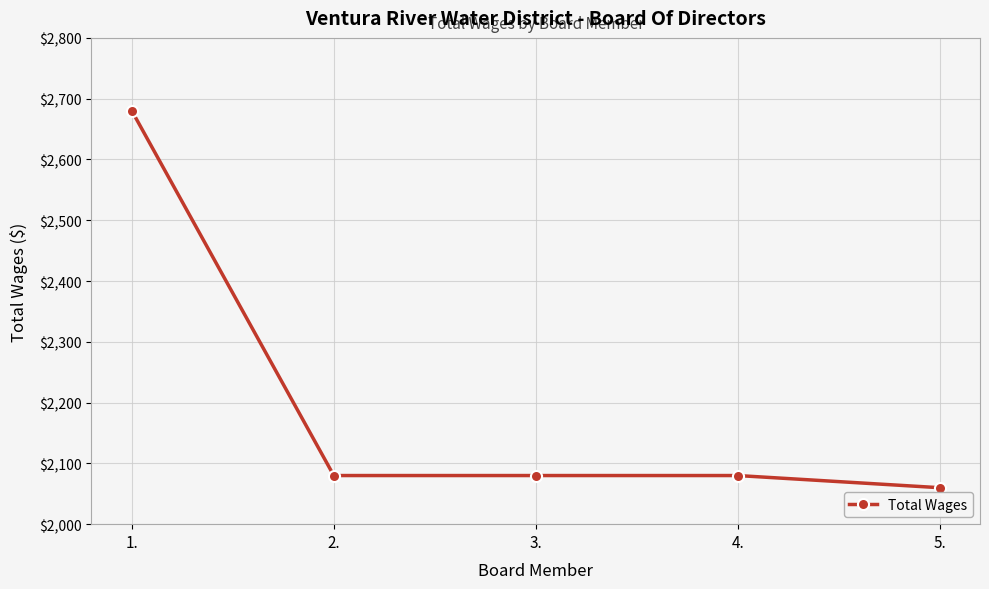

What value does the data have at 5.?

2060